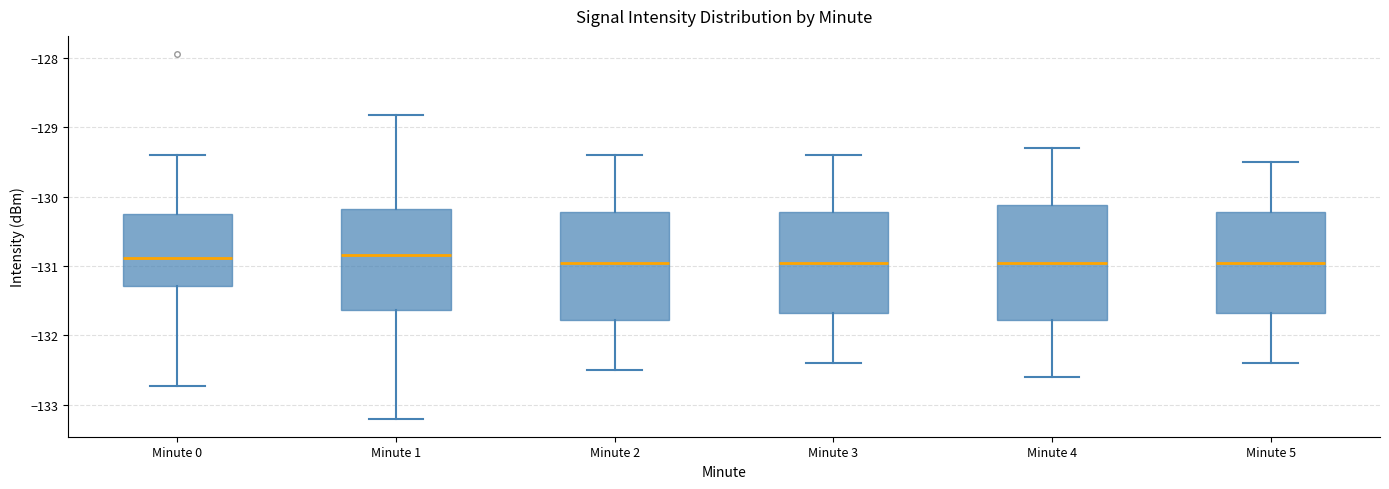

Where does the median line of the box for Minute 4 sit on the y-axis? The values are not printed on the chart, so give them approximately, as read against the axis.

-130.9